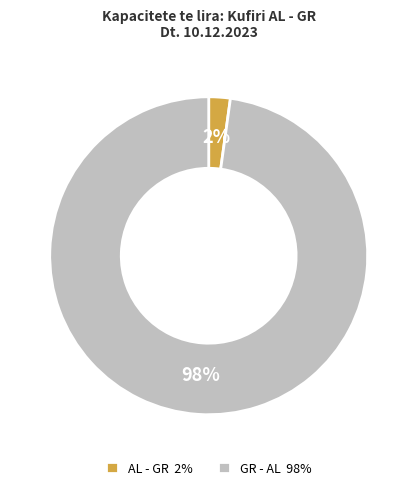

The GR - AL 98% slice represents 92% of the pie. True or false?

False